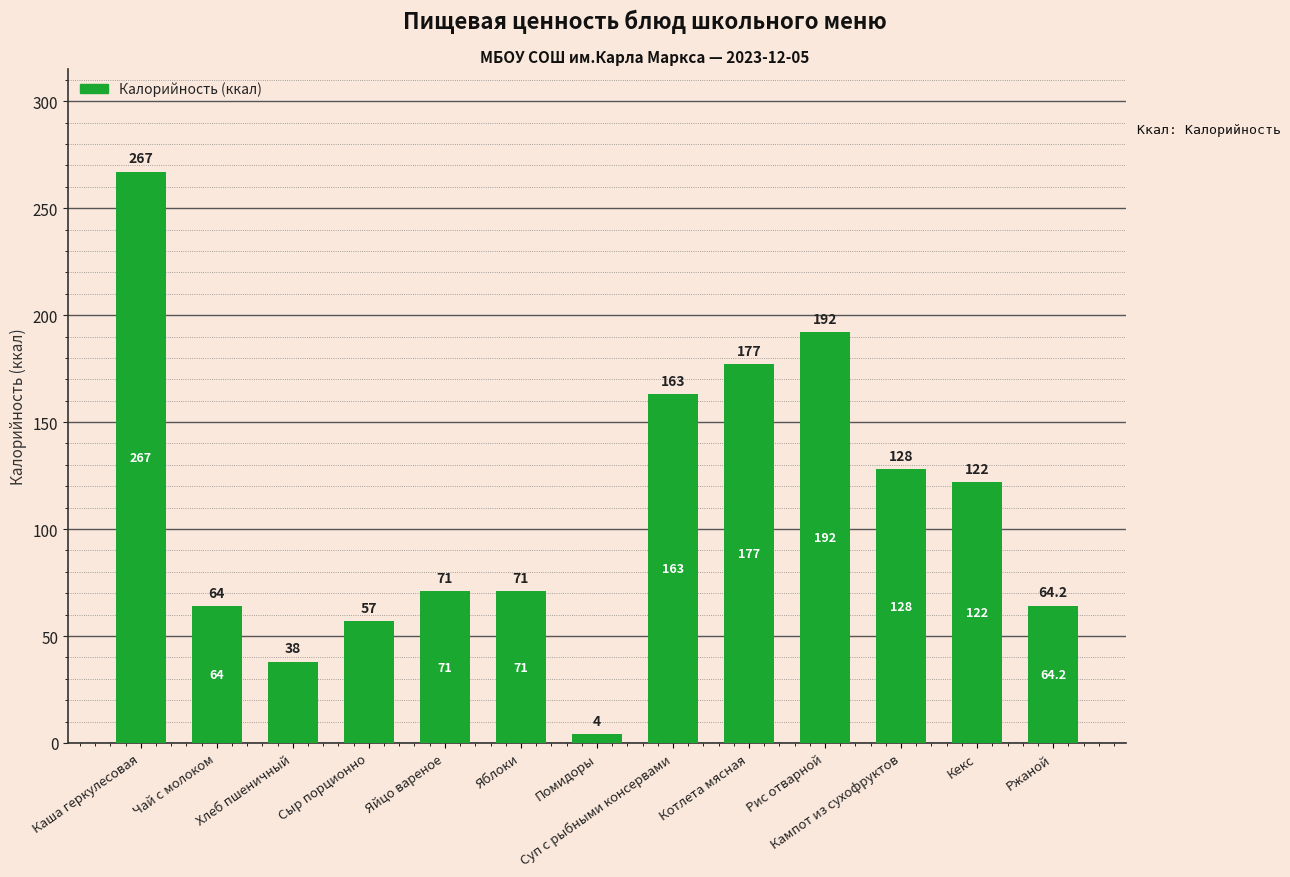

What is the difference between the values at Помидоры and Кампот из сухофруктов?

124.0